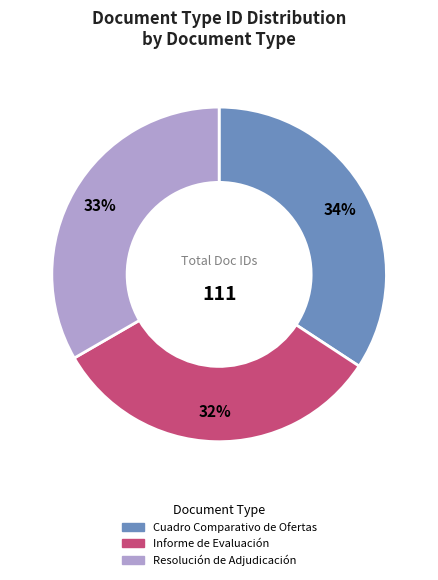

Does Informe de Evaluación account for over 50% of the chart?

No